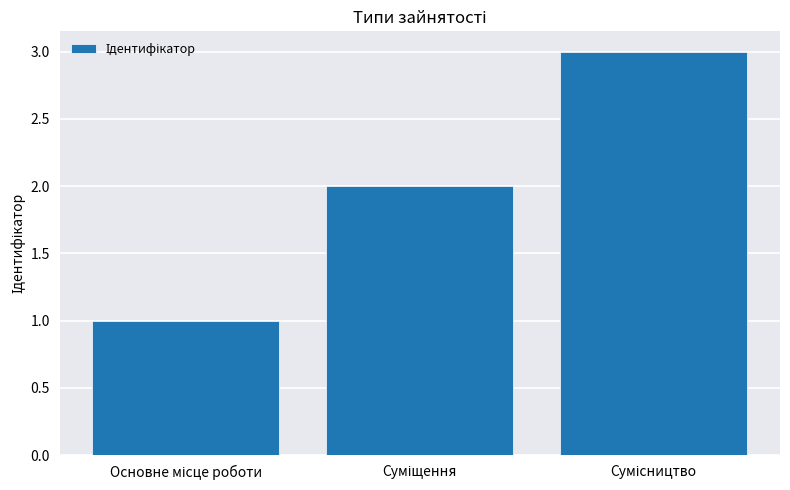

What is the smallest value displayed?

1